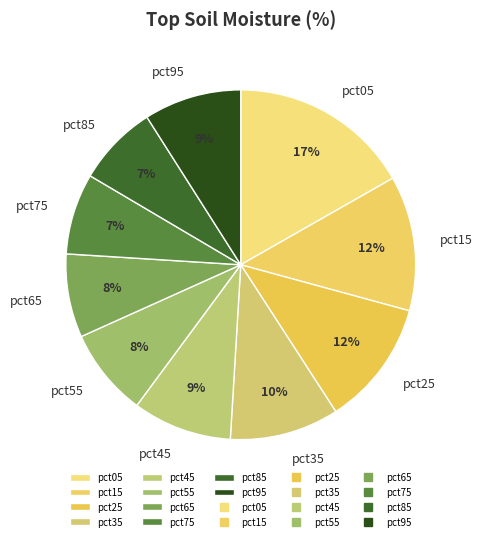

How many segments does this pie chart have?

10